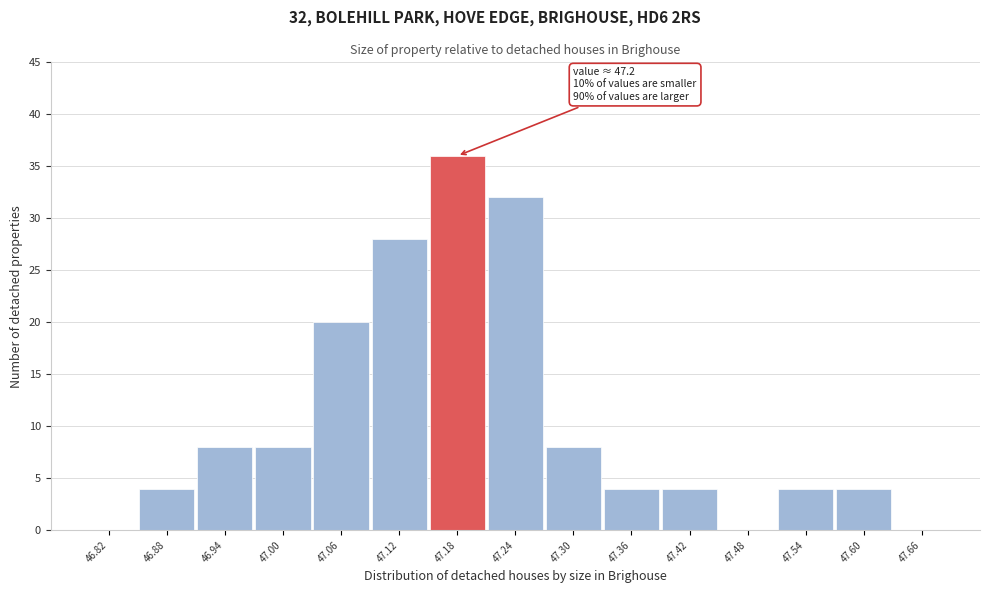

Reading left to right, list all the values displayed in this chart.

46.82=0	46.88=4	46.94=8	47.00=8	47.06=20	47.12=28	47.18=36	47.24=32	47.30=8	47.36=4	47.42=4	47.48=0	47.54=4	47.60=4	47.66=0